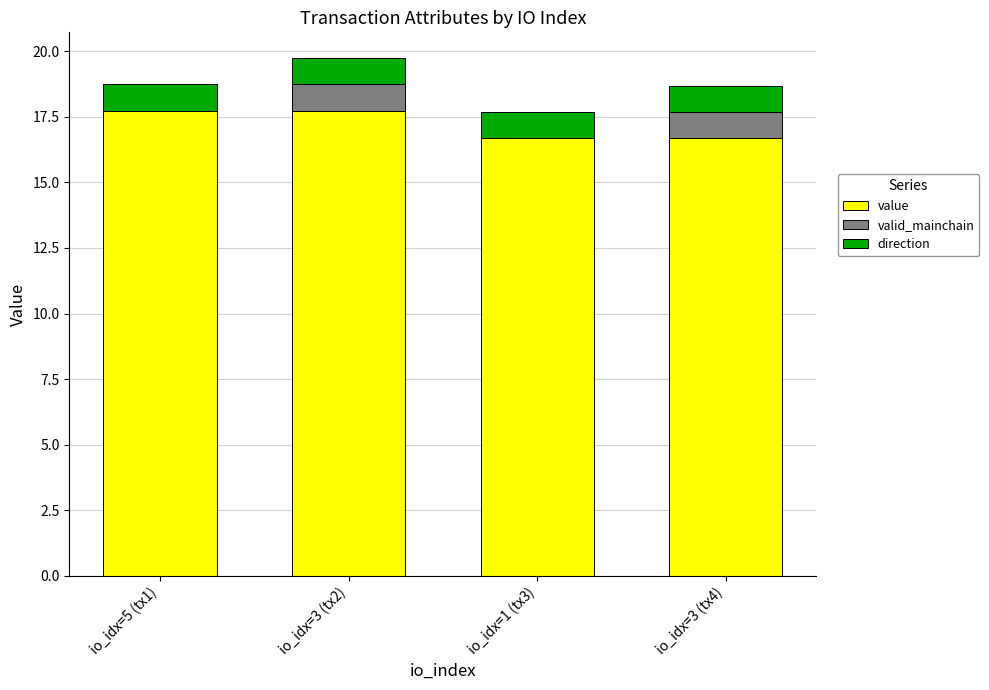

How many categories are shown in the chart?

4